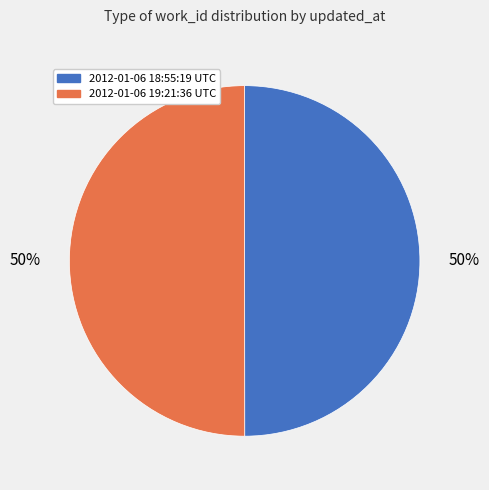

Count the number of slices in the pie.

2